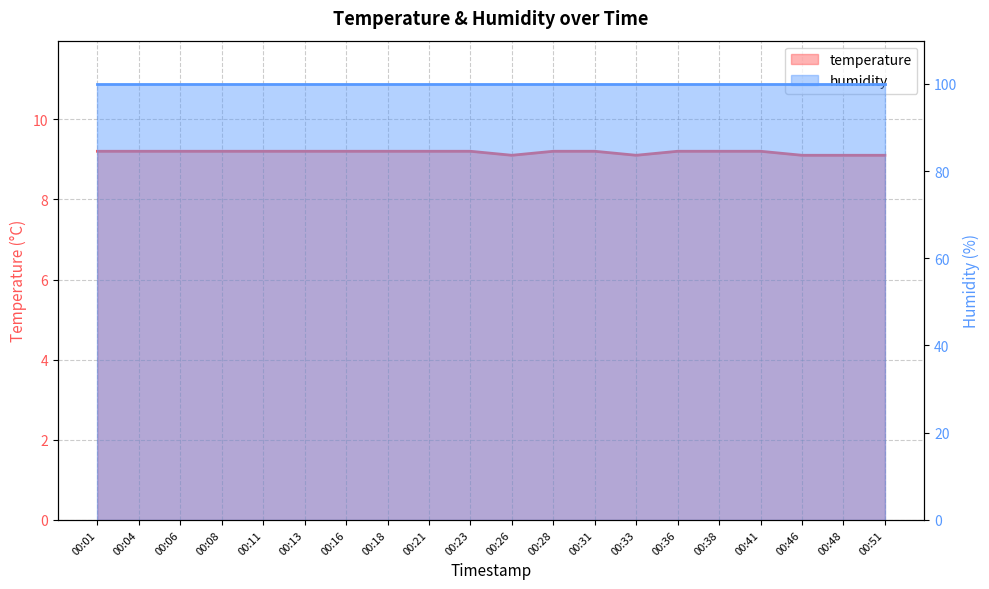

Does the chart display data point markers on the line(s)?

No